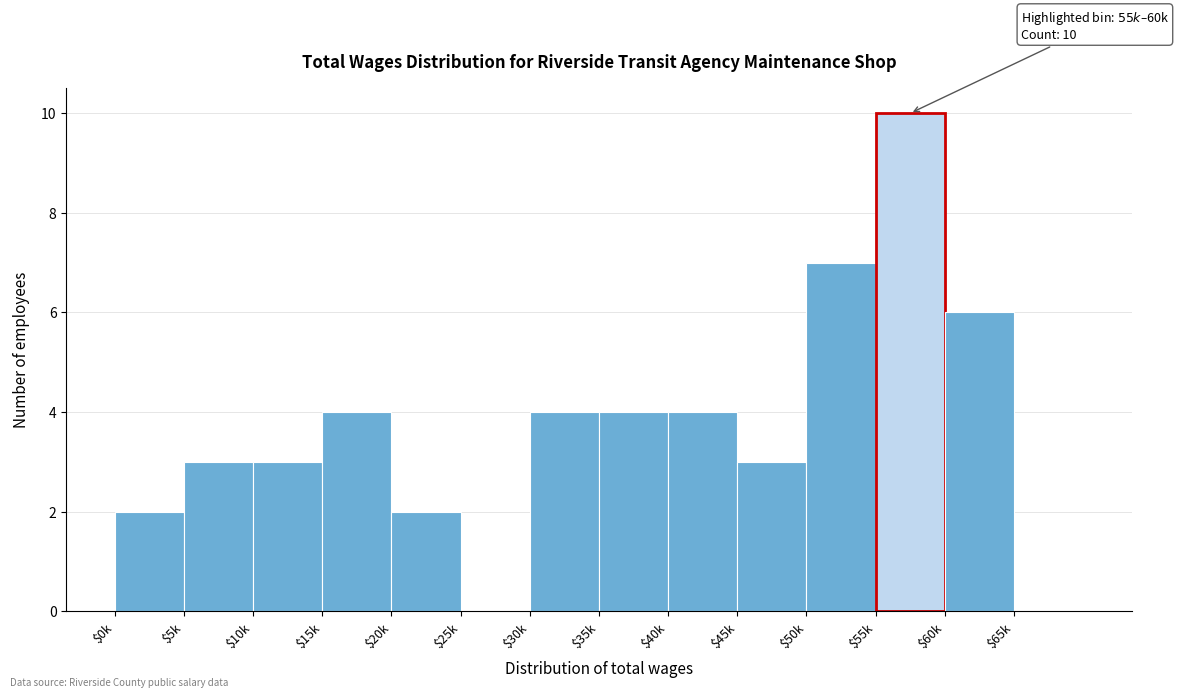

Which label corresponds to the largest value in the chart?

$55k